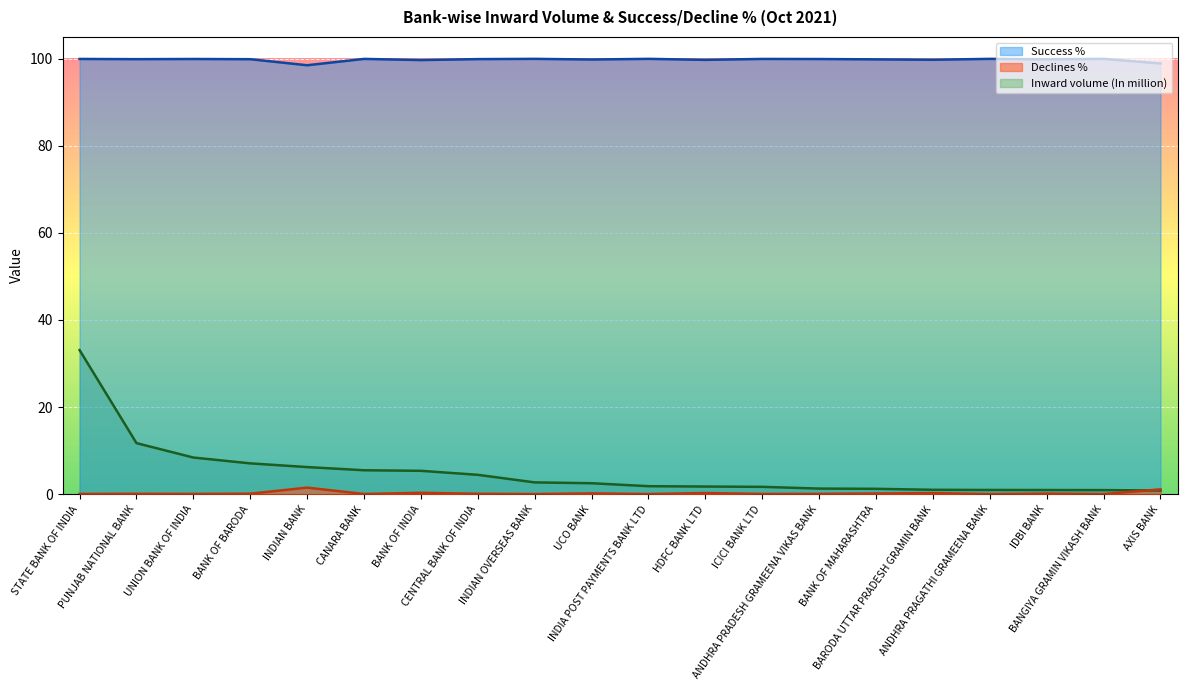

True or false: Success % and Inward volume (In million) cross at least once.

False